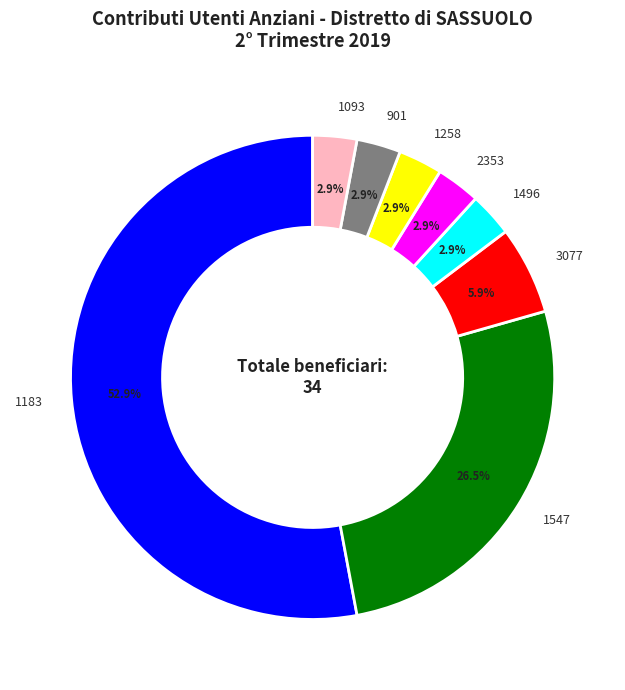

How many slices are in this pie chart?

8